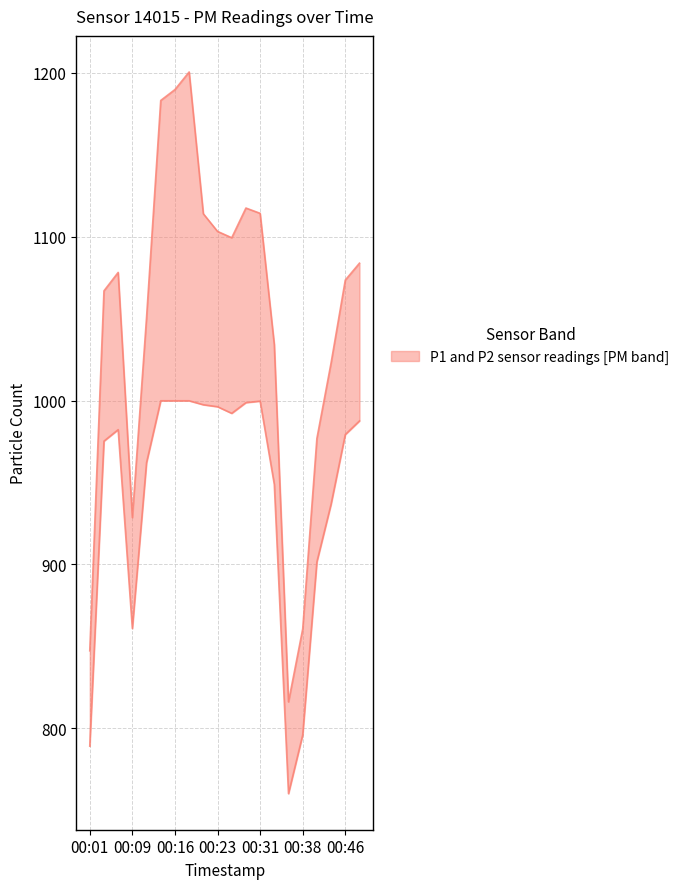

At how many categories does at least one series exceed 1014?

15